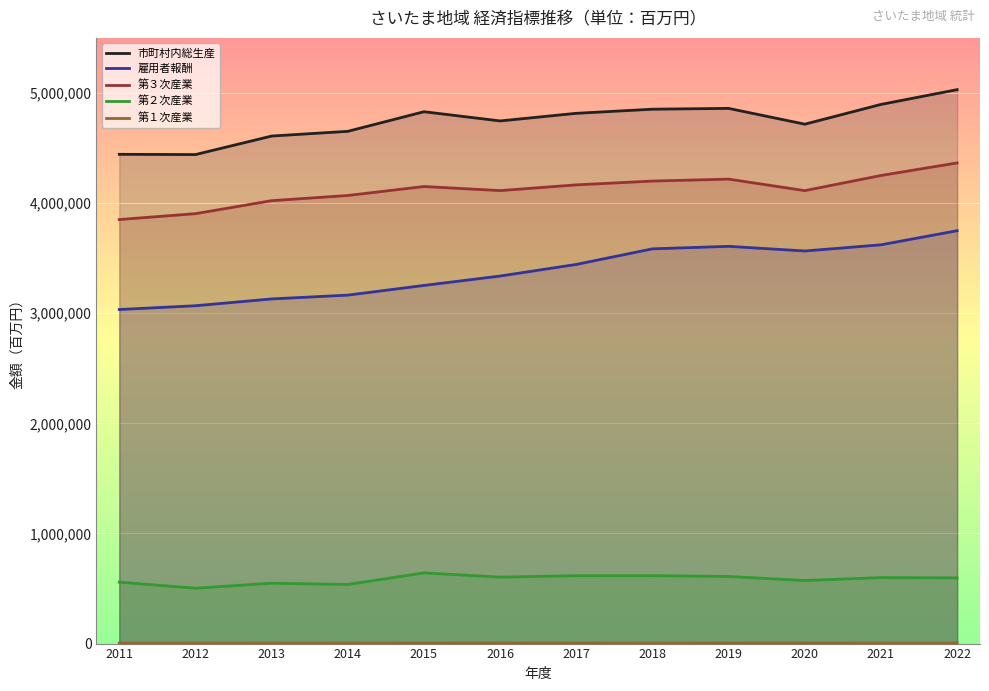

Reading left to right, extract all data points from this chart.

市町村内総生産: 4442832	4440495	4608615	4651522	4829503	4745943	4815120	4852480	4859877	4716379	4895912	5030106
雇用者報酬: 3033505	3067699	3129583	3164206	3252092	3337523	3442893	3584450	3607265	3564808	3621078	3749051
第３次産業: 3850553	3903759	4021945	4068928	4150237	4113230	4165360	4199882	4217559	4112919	4250636	4364873
第２次産業: 557986	502766	548246	536744	642048	603613	616689	617113	609451	572551	599077	596340
第１次産業: 4686	5187	5252	4999	5530	5831	5580	4863	5797	5647	5136	5069